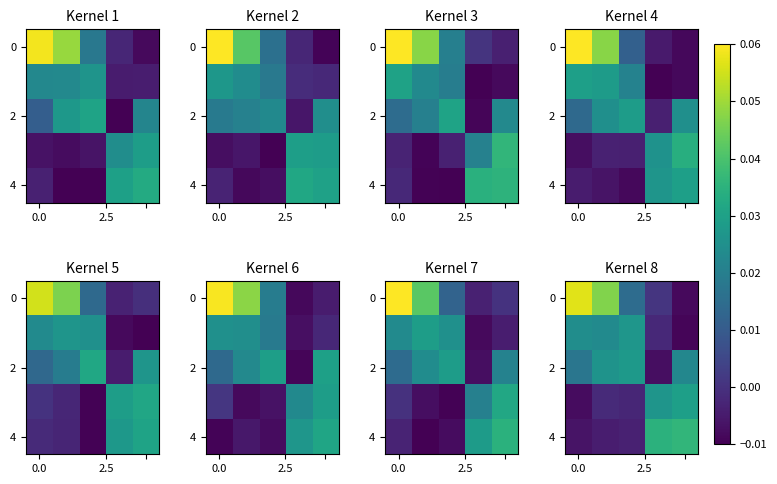

How many values in 0 are below zero?

1